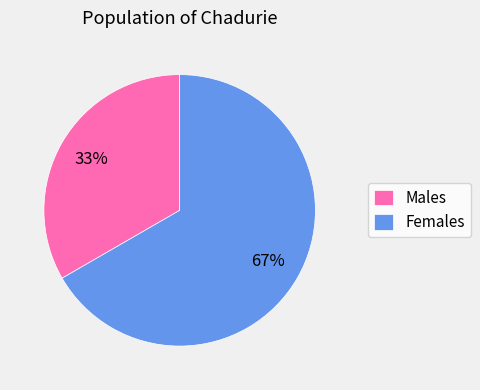

Do Males and Females together represent more than half of the pie?

Yes